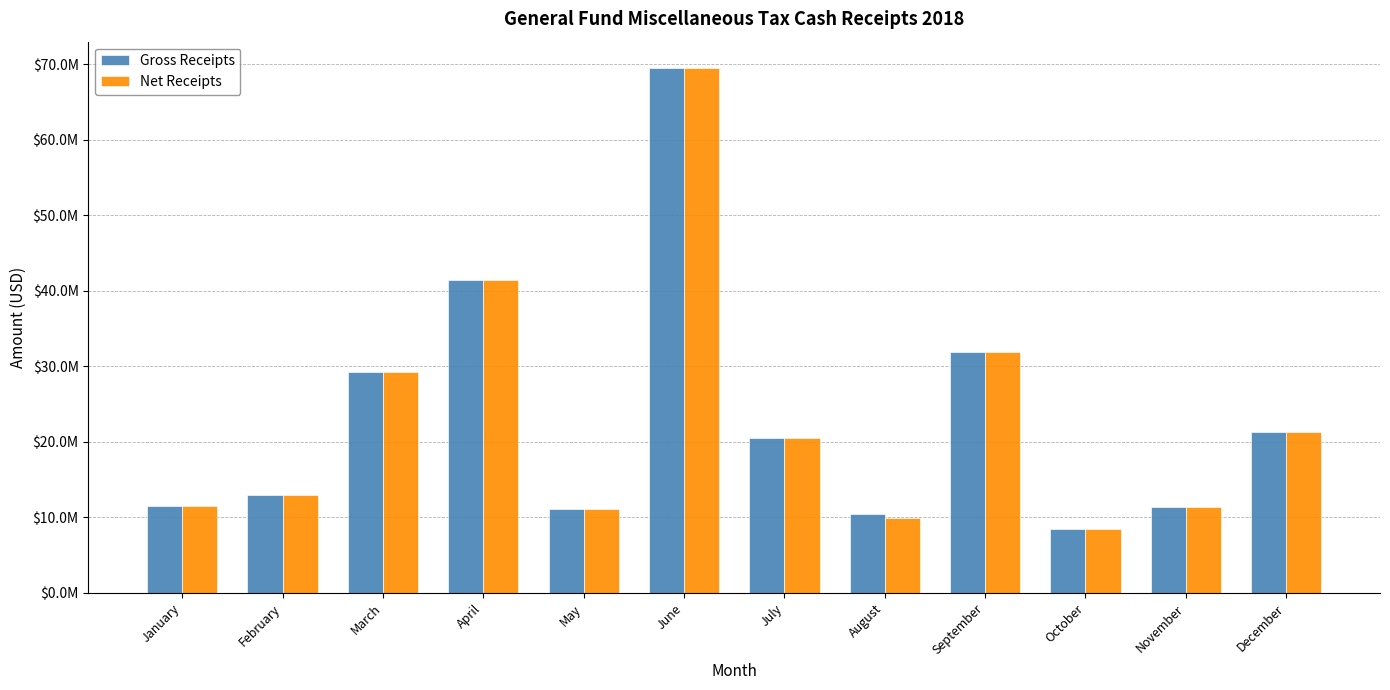

What are all the series names shown in the legend?

Gross Receipts, Net Receipts